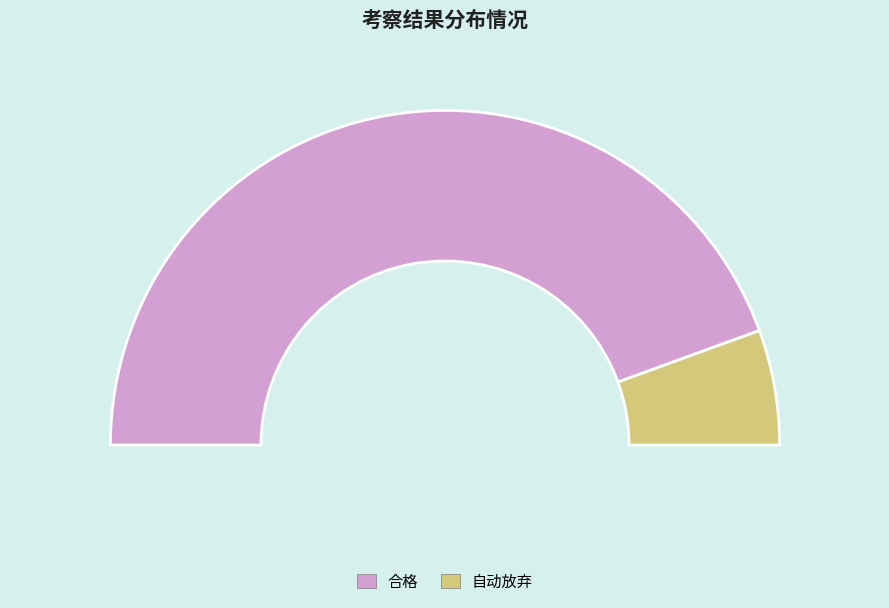

Combined, what portion of the pie is 自动放弃 and 合格?

100.0%